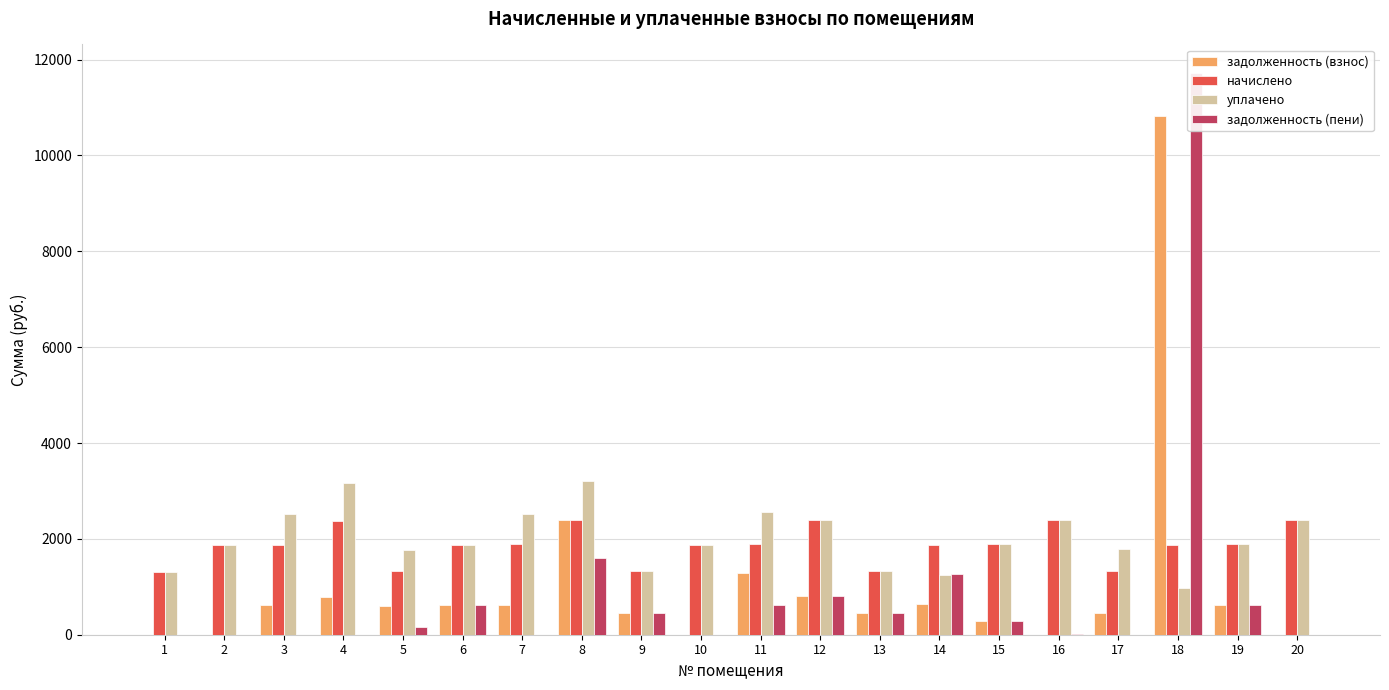

What is the approximate value of начислено at 11?

1885.3